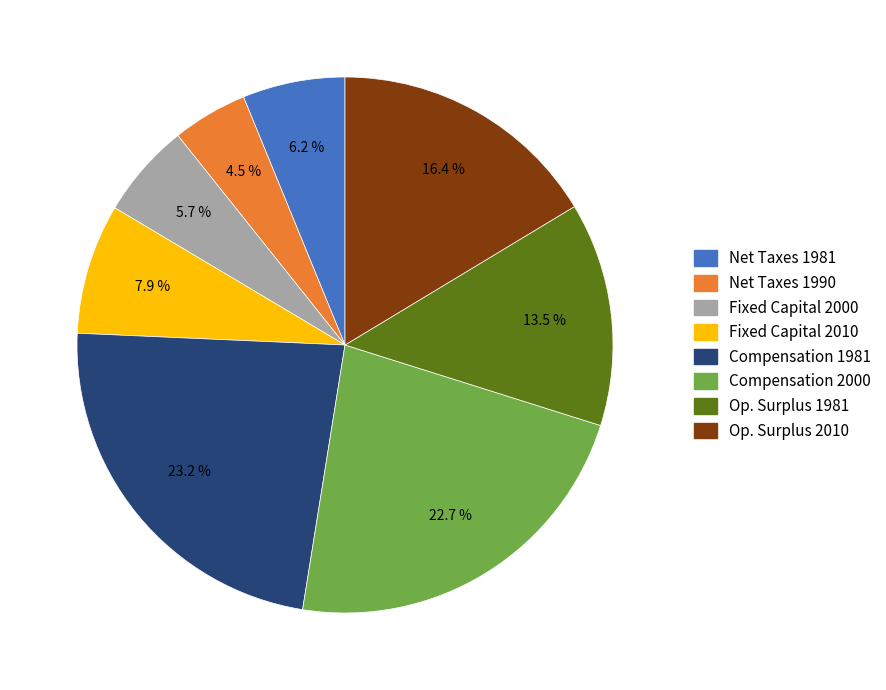

To the nearest percent, what is the average slice percentage?

12%